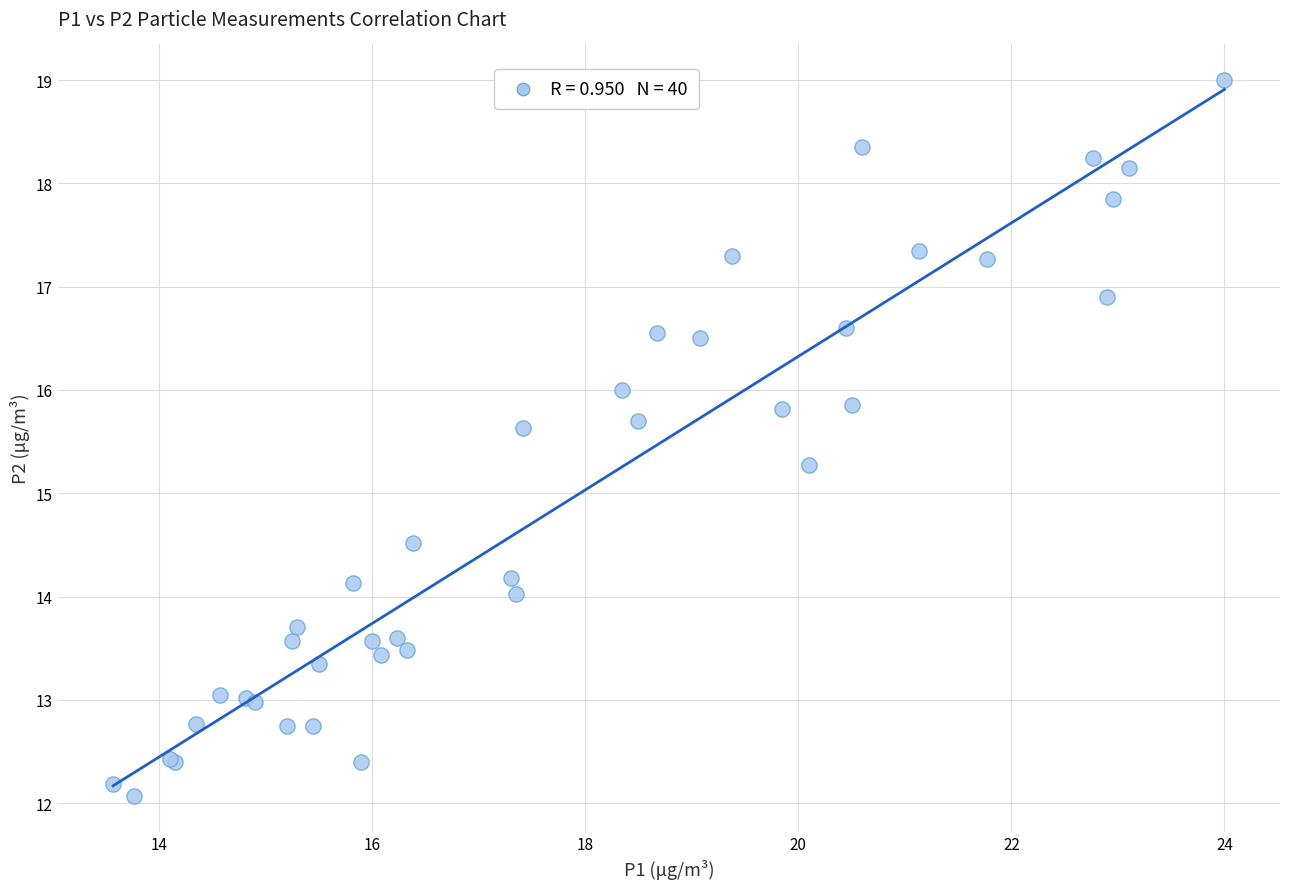

What Y value in the scatter plot is closest to 15?

15.3